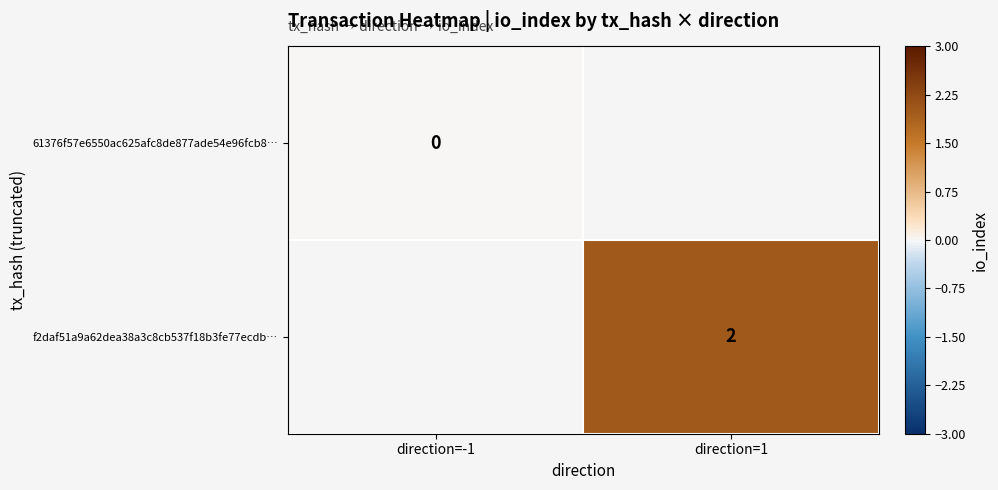

How many distinct data groups are displayed?

2